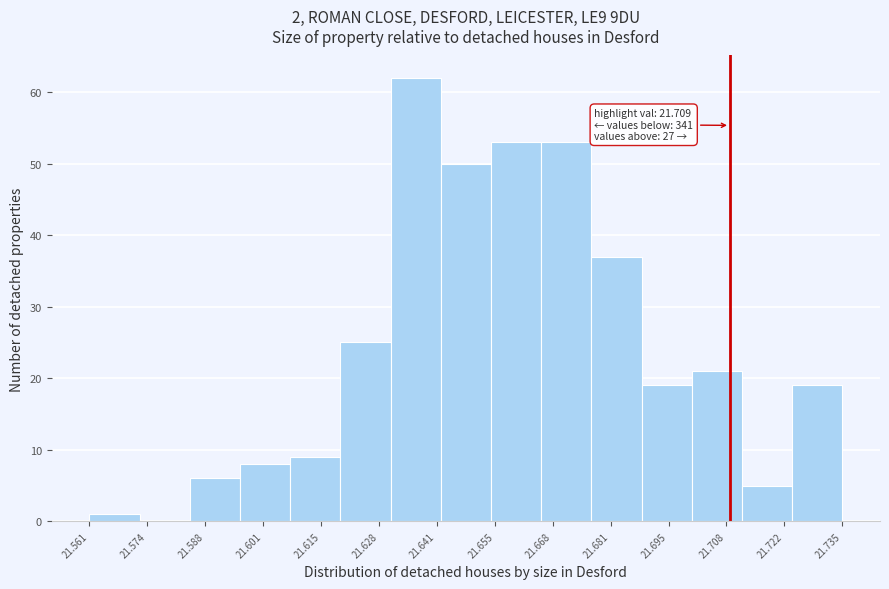

Which range on the x-axis has the tallest bar?

21.630 to 21.642